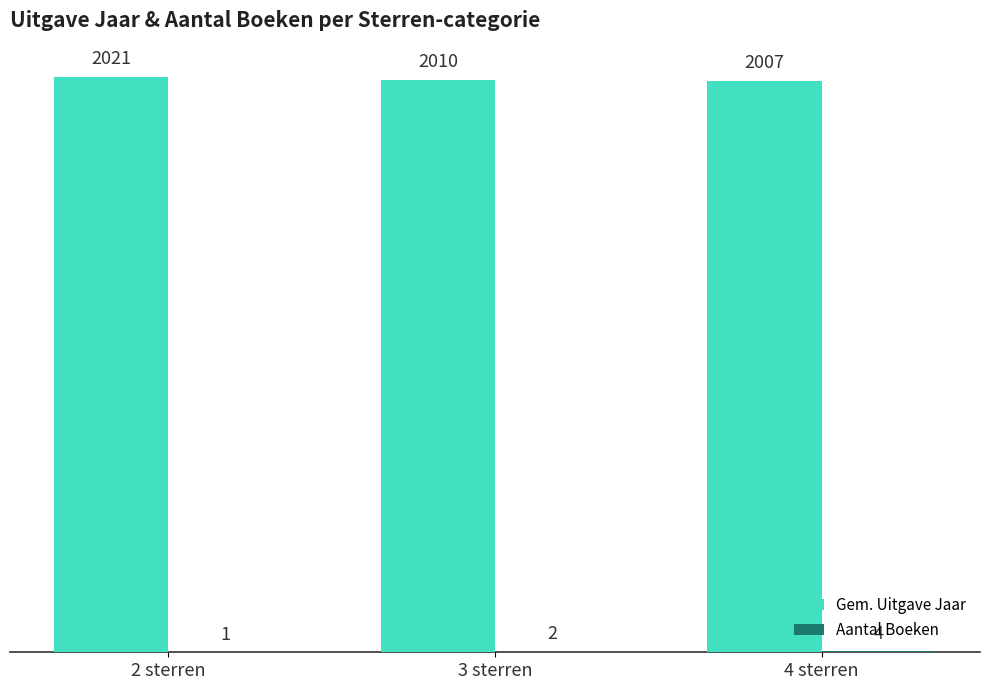

What is the approximate value of Gem. Uitgave Jaar at 2 sterren?

2021